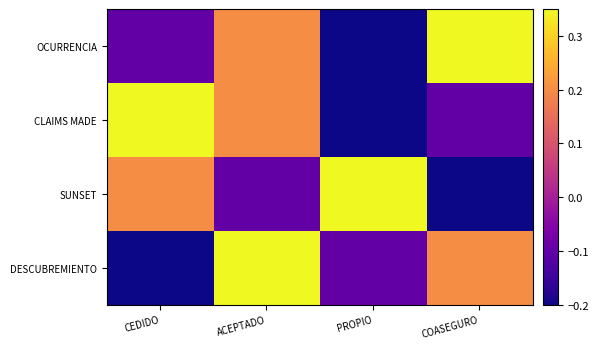

Reading left to right, transcribe all the data shown in this chart.

OCURRENCIA: CEDIDO=-0.1	ACEPTADO=0.2	PROPIO=-0.2	COASEGURO=0.3
CLAIMS MADE: CEDIDO=0.3	ACEPTADO=0.2	PROPIO=-0.2	COASEGURO=-0.1
SUNSET: CEDIDO=0.2	ACEPTADO=-0.1	PROPIO=0.3	COASEGURO=-0.2
DESCUBREMIENTO: CEDIDO=-0.2	ACEPTADO=0.3	PROPIO=-0.1	COASEGURO=0.2